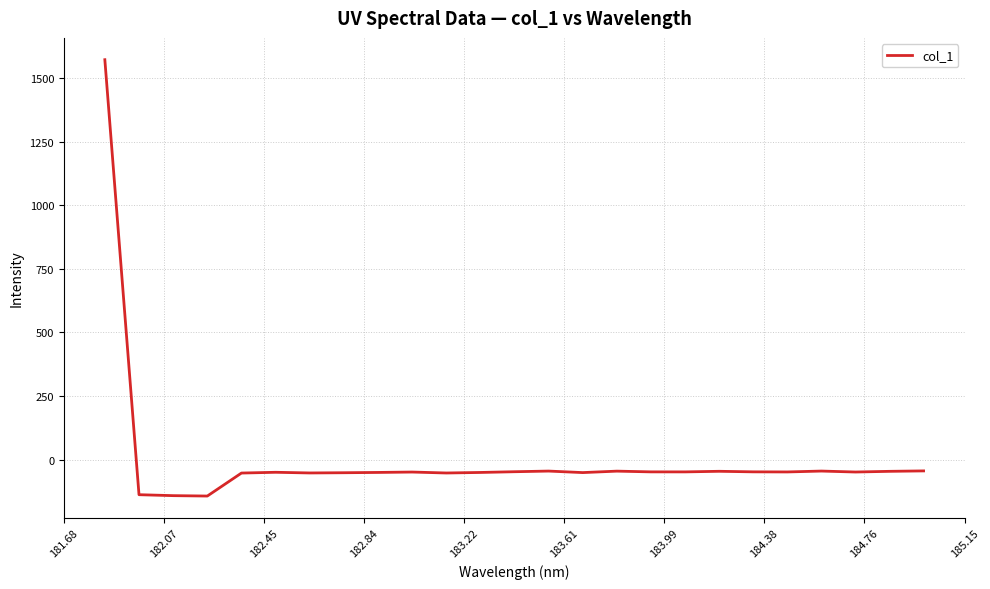

What is the minimum value shown in the chart?

-142.7